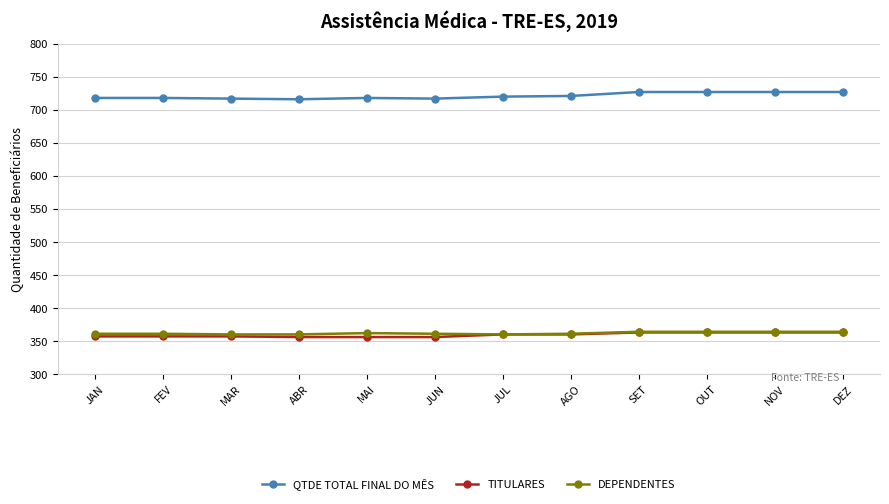

Read the TITULARES value at SET.

363